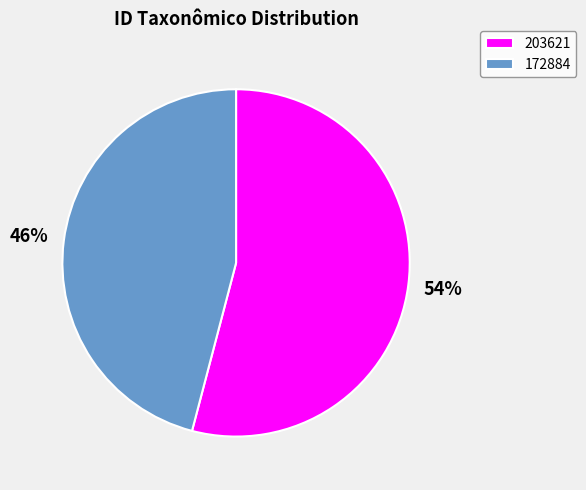

To the nearest percent, what percentage of the pie is 203621?

54%